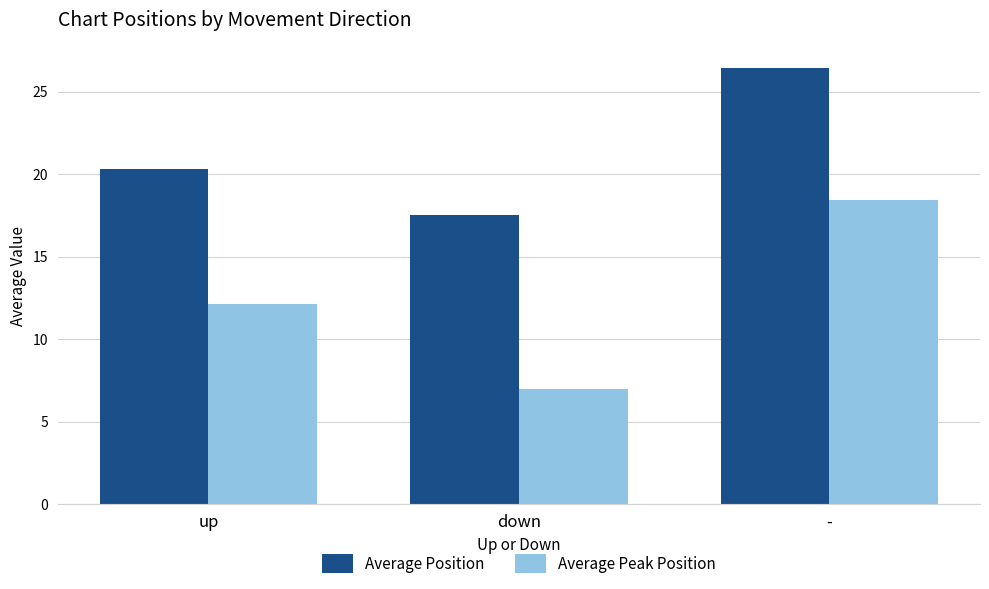

Rank the series by their maximum value, from lowest to highest.

Average Peak Position, Average Position